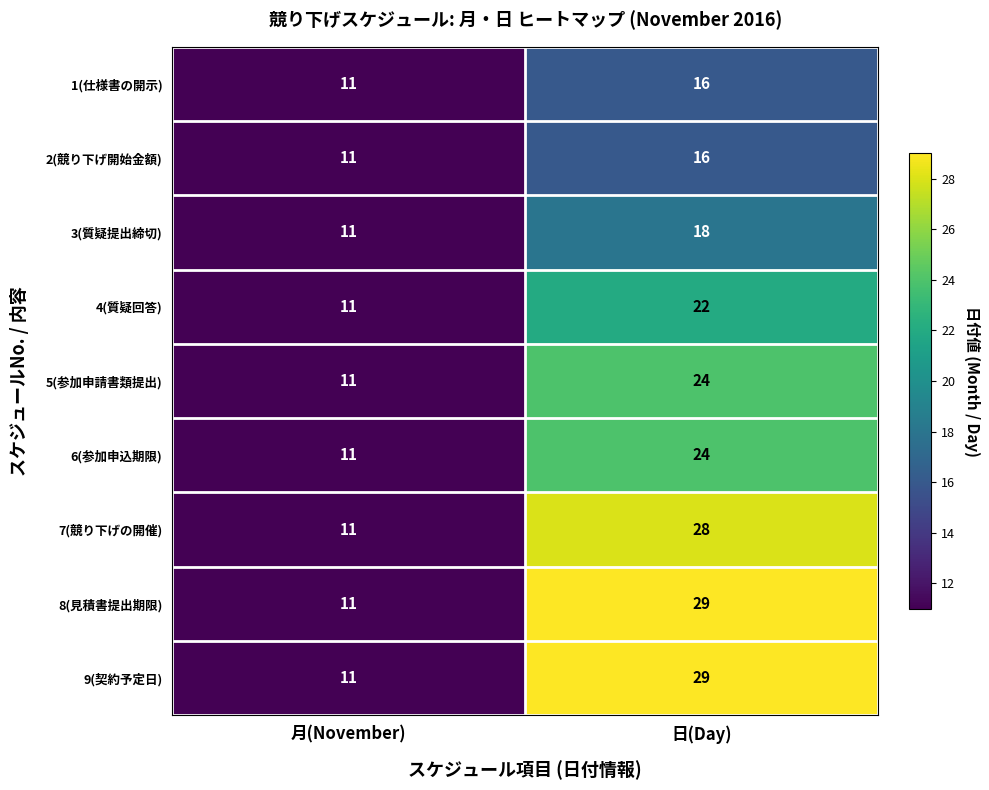

What is the difference between the 9(契約予定日) values at 月(November) and 日(Day)?

18